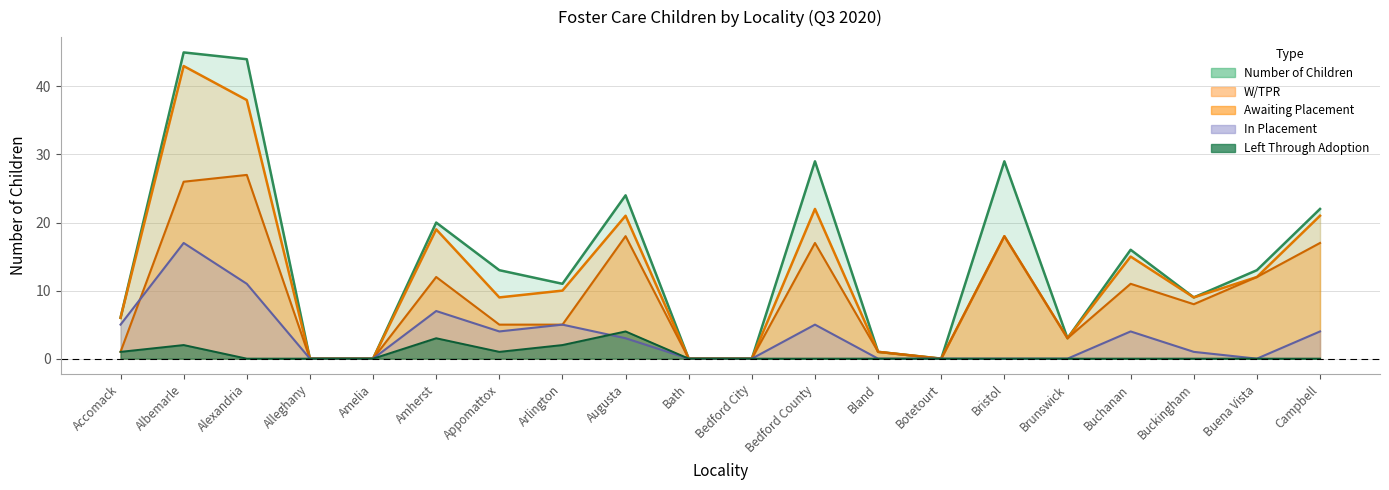

True or false: Number of Children and In Placement cross at least once.

False